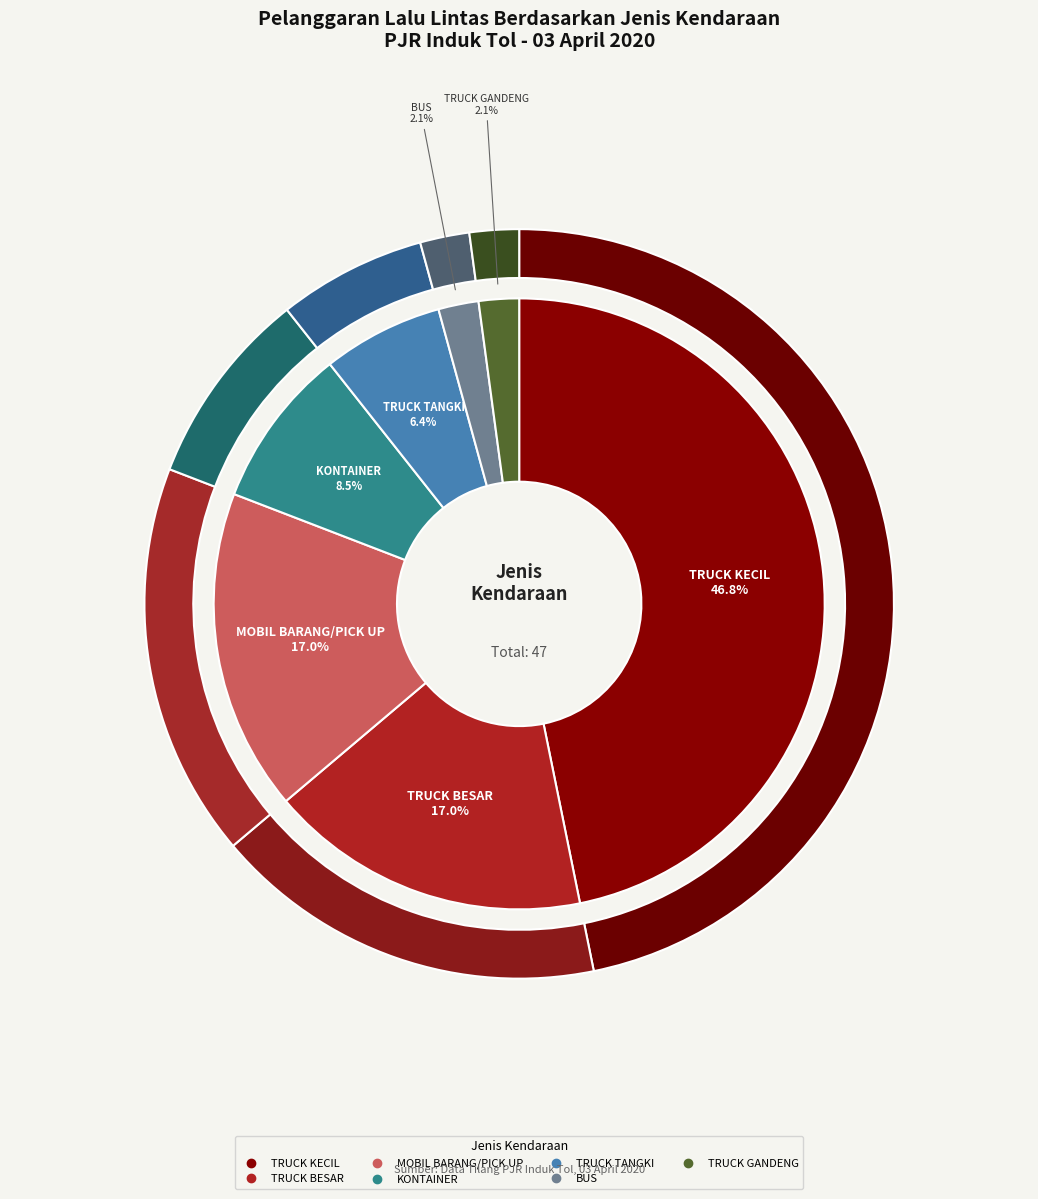

Which slice is the largest?

TRUCK KECIL